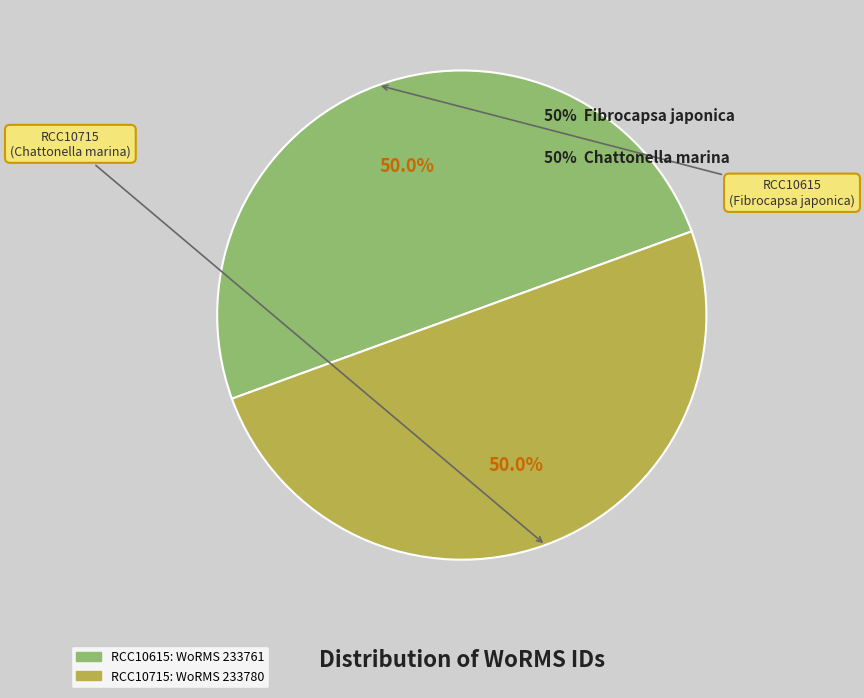

To the nearest percent, what is the combined percentage of RCC10615 and RCC10715?

100%